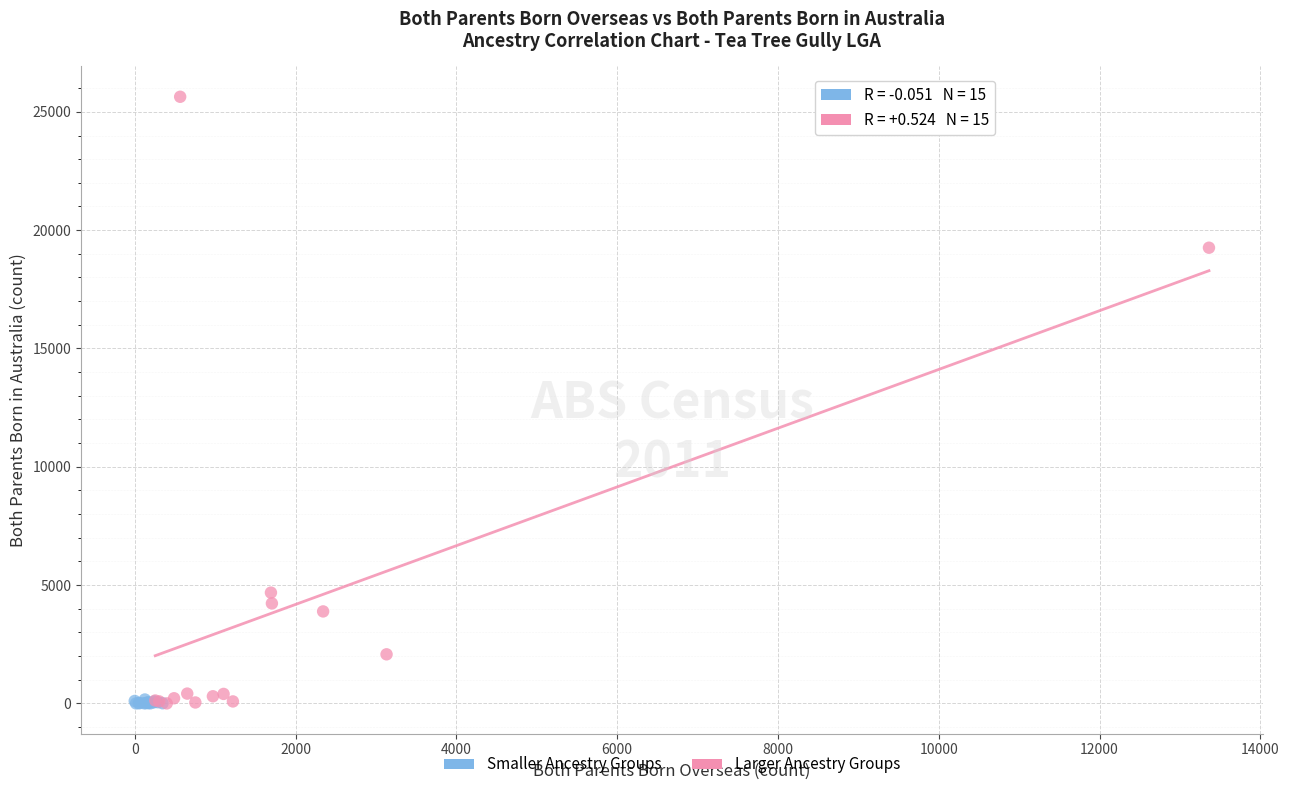

Which series contains the highest Y value?

Larger Ancestry Groups